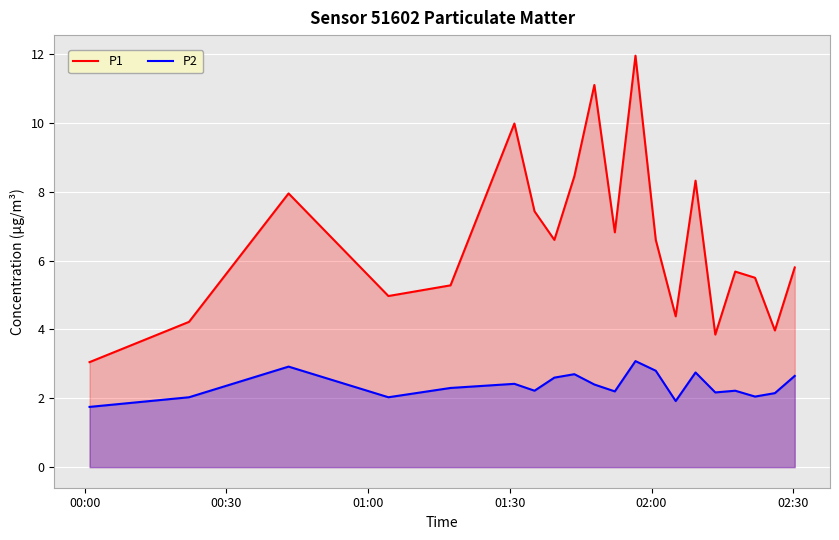

List the series in order of their overall mean, lowest first.

P2, P1